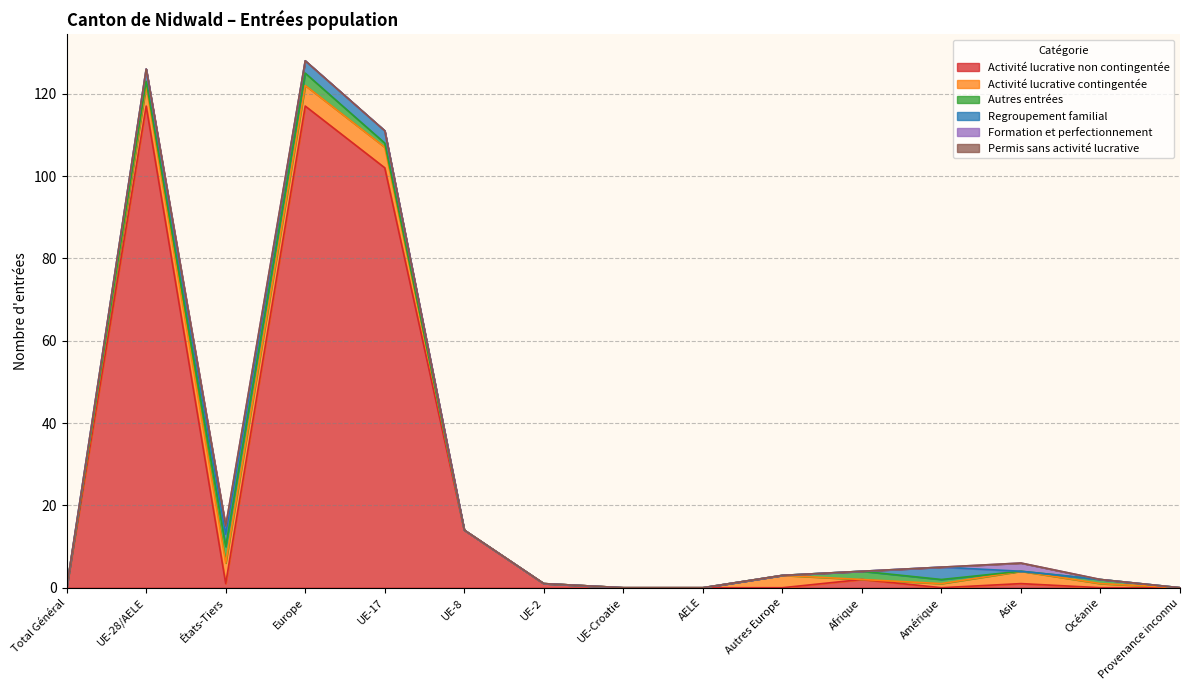

What is the sum of all Autres entrées values?

13